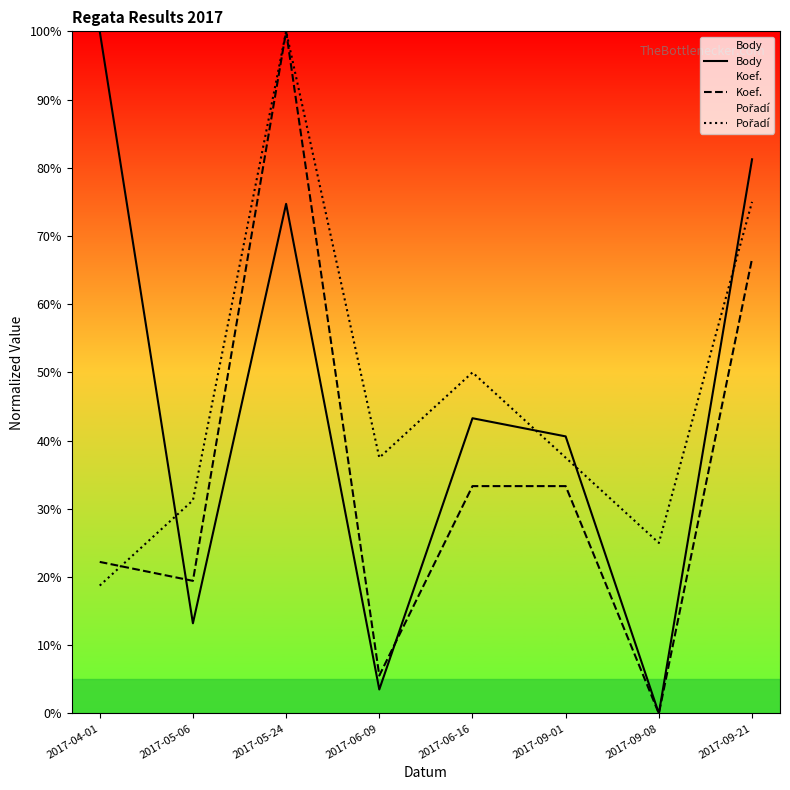

Between which two adjacent categories do Koef. and Pořadí first intersect?

2017-04-01 and 2017-05-06